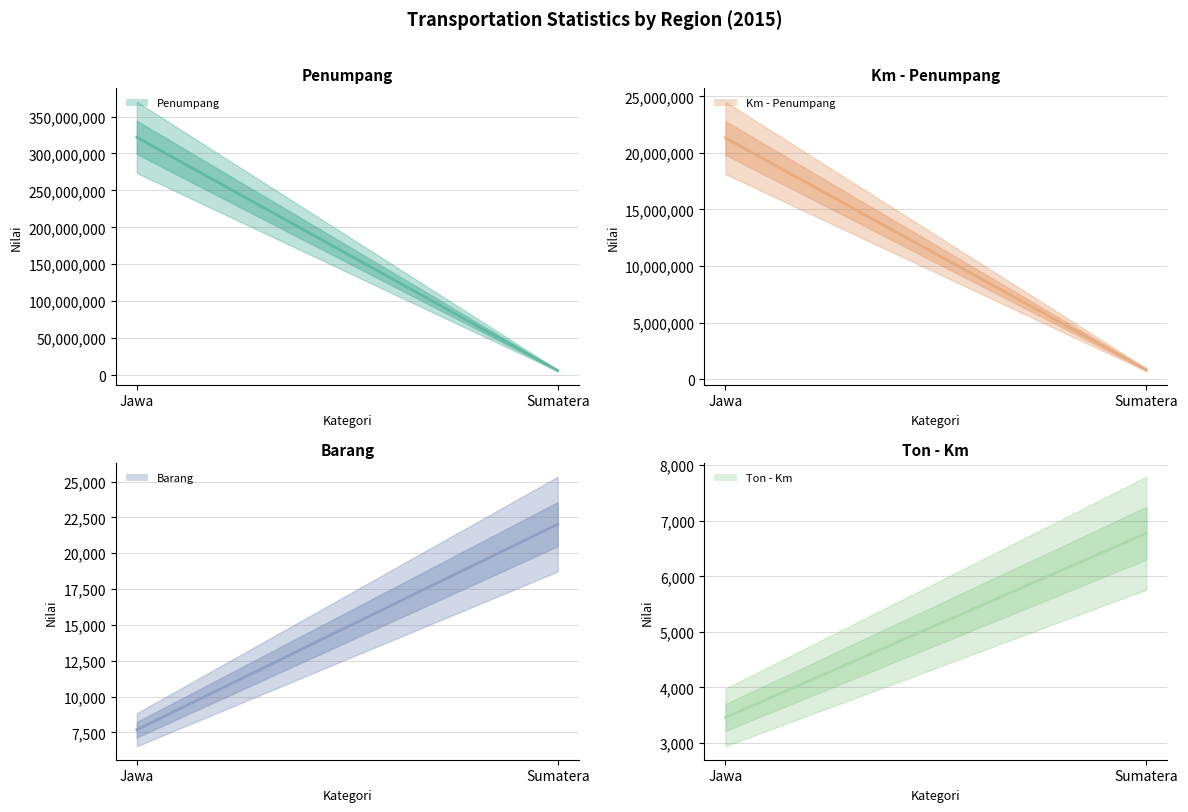

What is the maximum value shown in the chart?

321785915